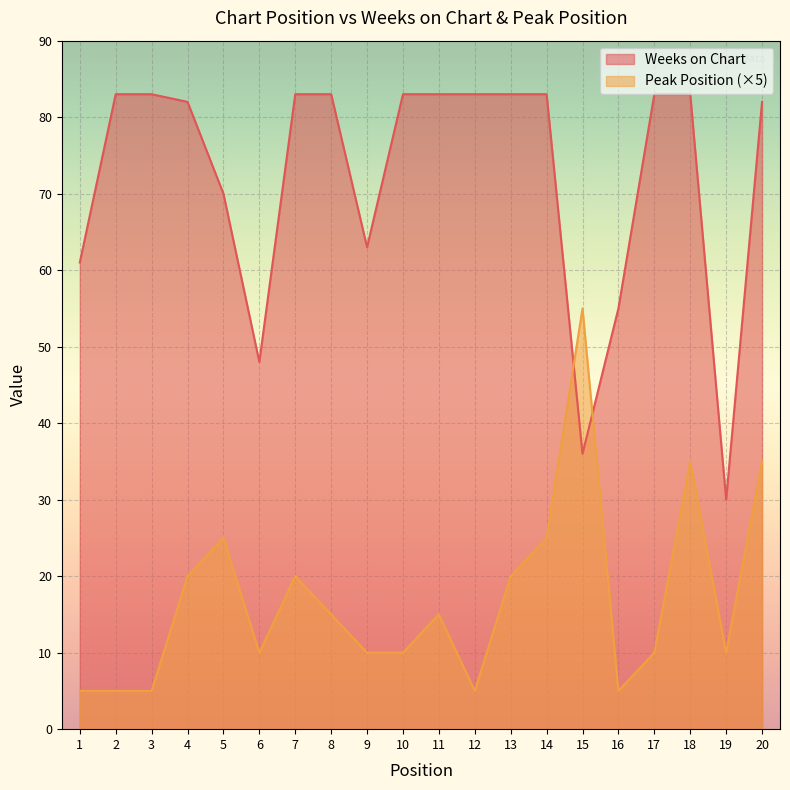

At which category is the sum across all series the highest?

18